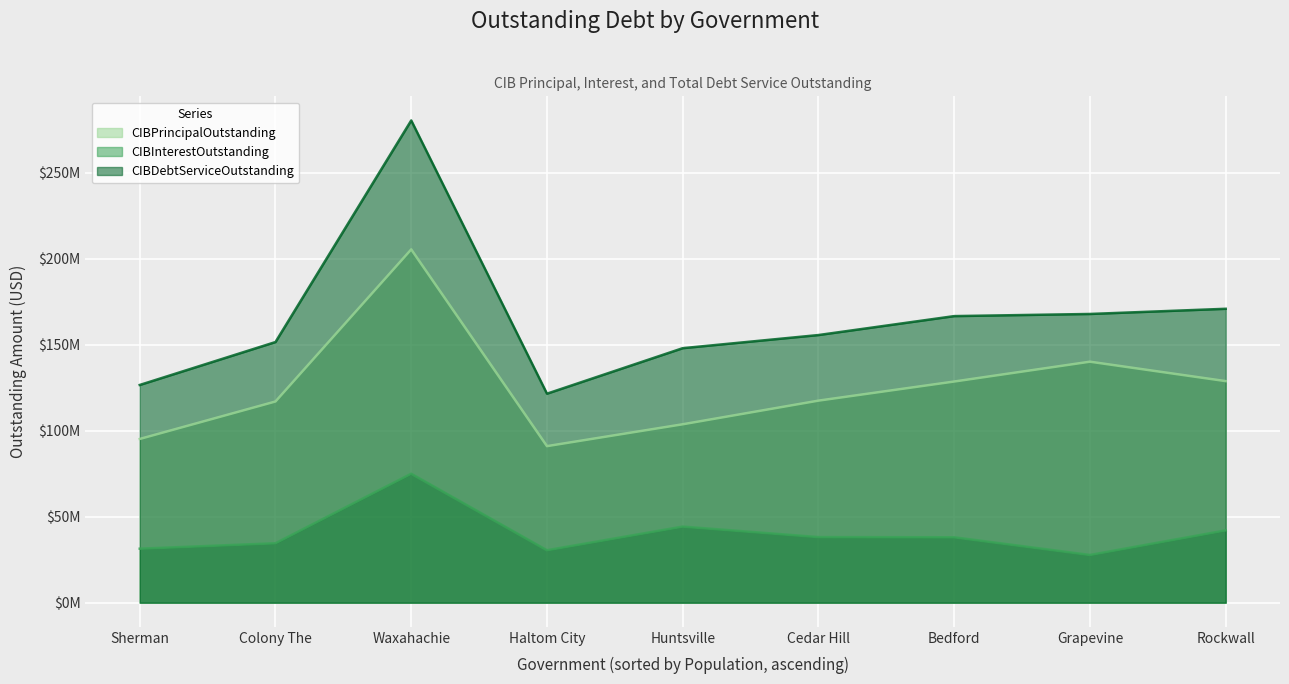

What is the difference between the maximum and minimum values in the CIBInterestOutstanding series?

47256885.8